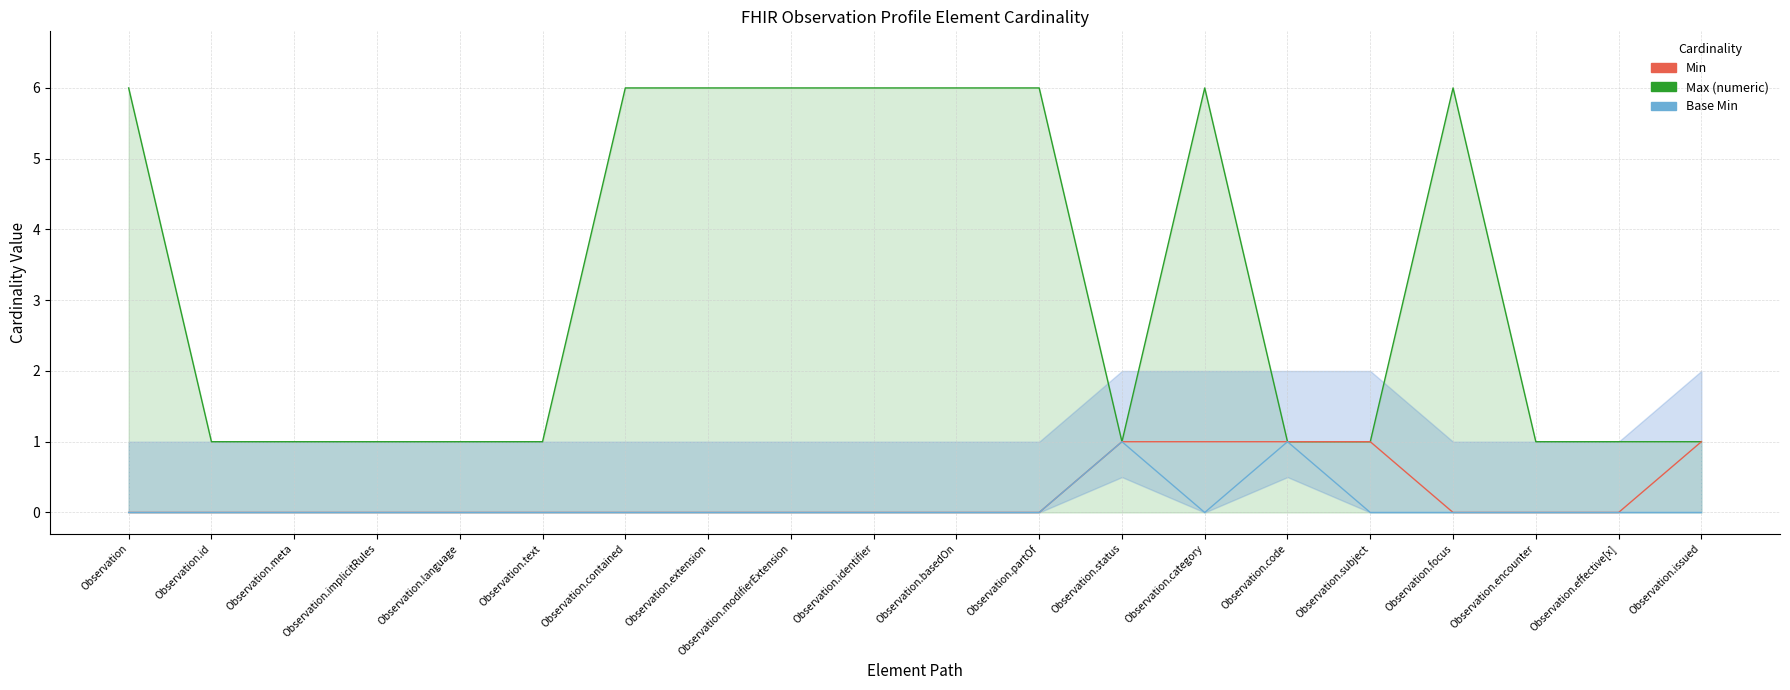

Between Observation.meta and Observation.effective[x], which series saw the biggest shift?

Max (numeric)